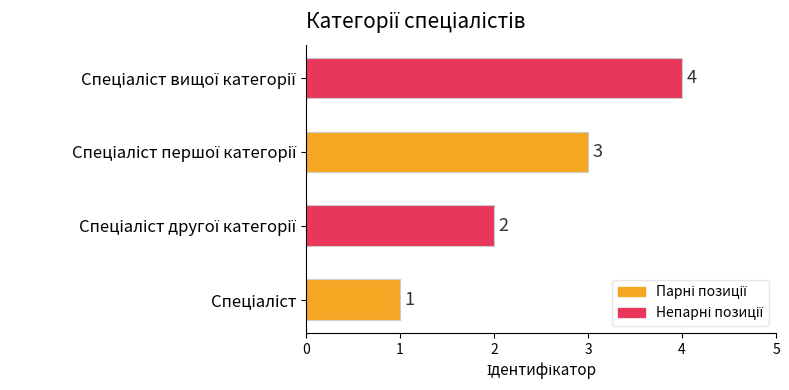

Are the bars horizontal?

Yes